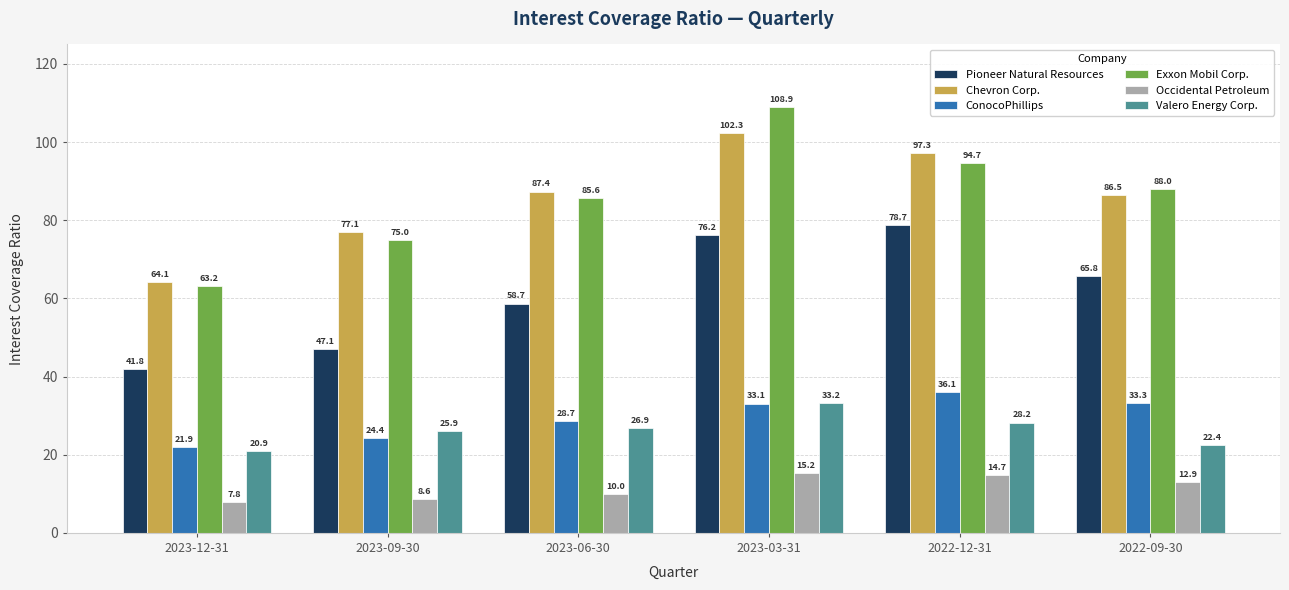

Are the bars grouped side by side (vs. stacked)?

Yes